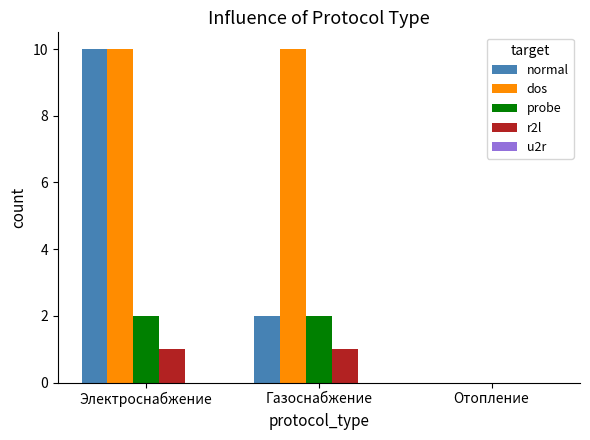

Is it true that normal equals 4 at Электроснабжение?

False